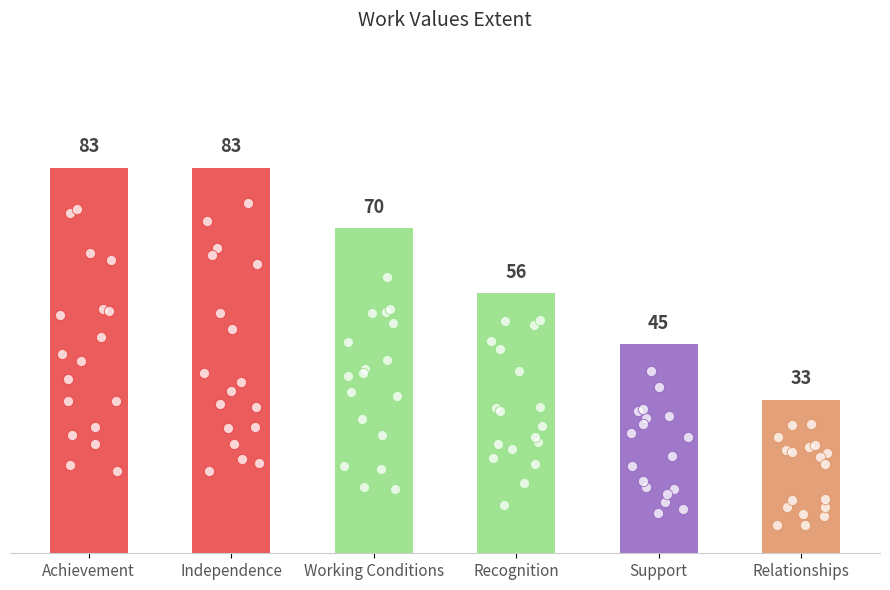

Approximately how many times larger is the value at Relationships compared to Working Conditions?

0.5